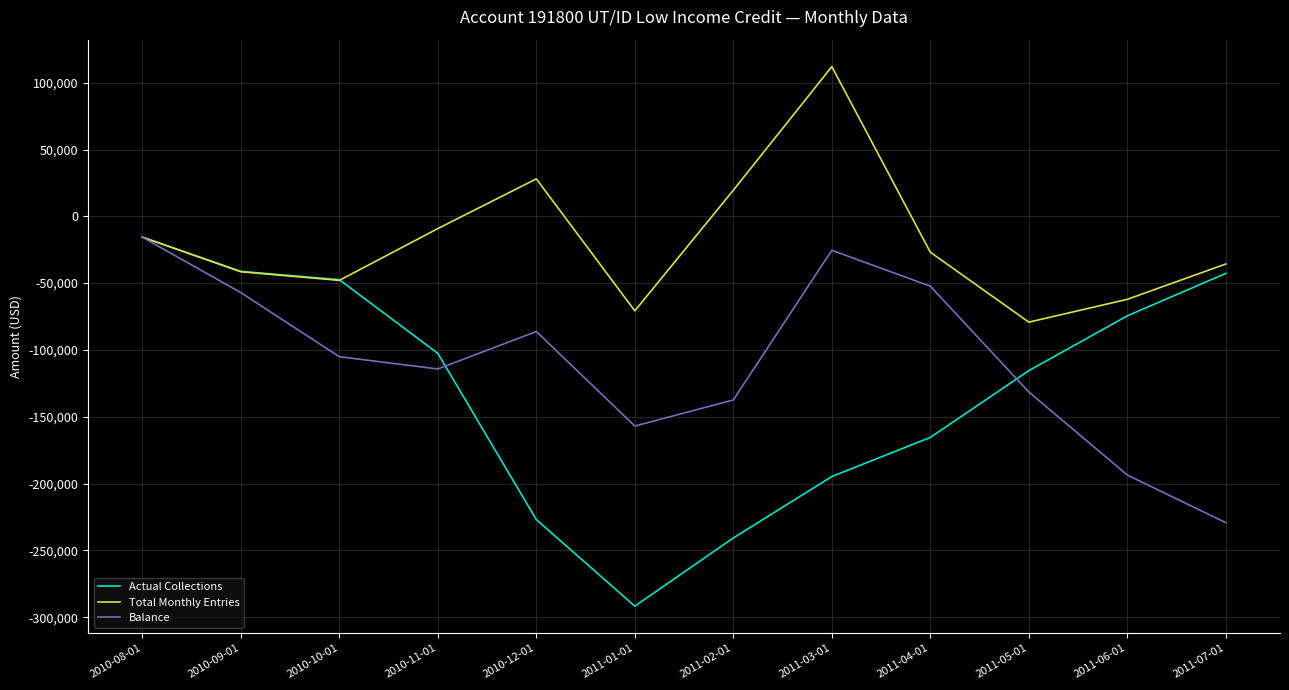

The value of Total Monthly Entries at 2011-01-01 is -70739.4. True or false?

True